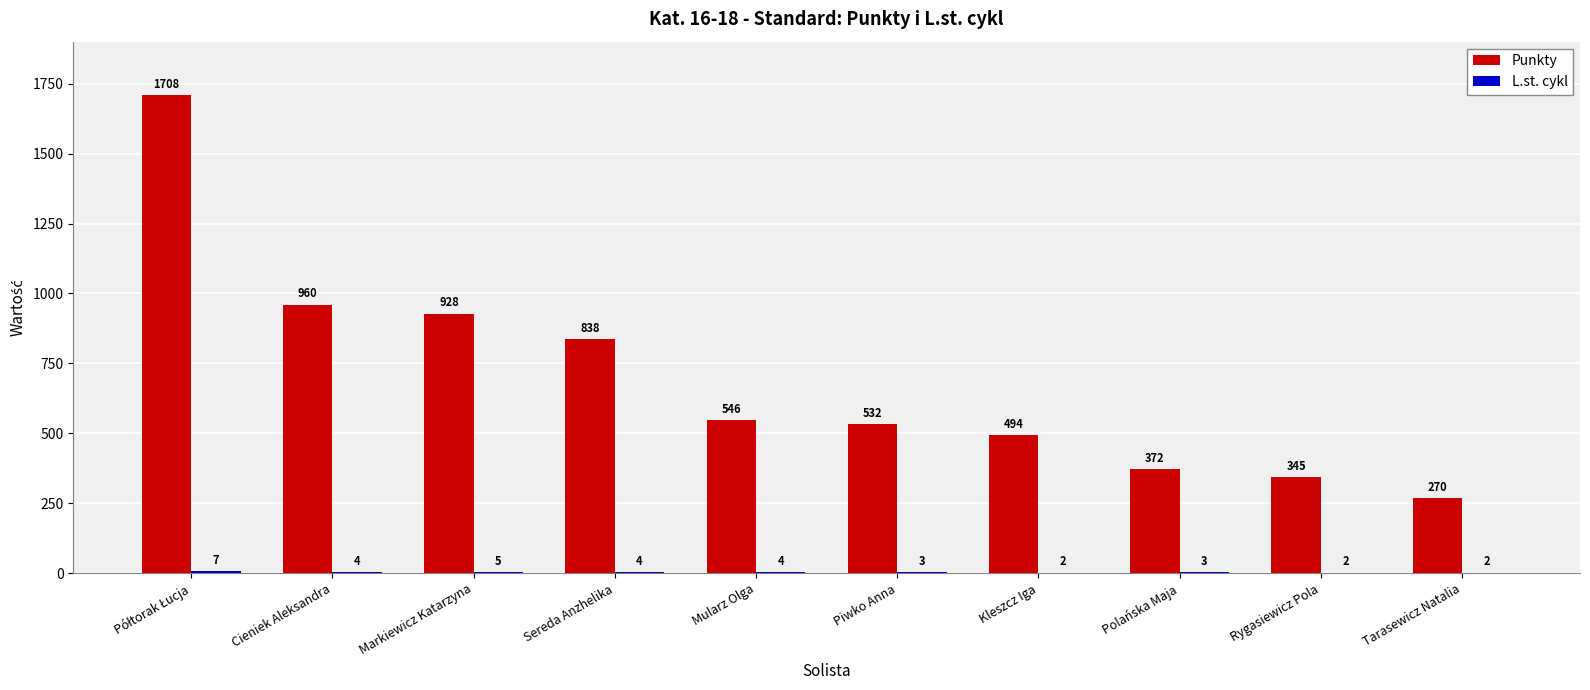

What is the sum of the Punkty values at Rygasiewicz Pola and Mularz Olga?

891